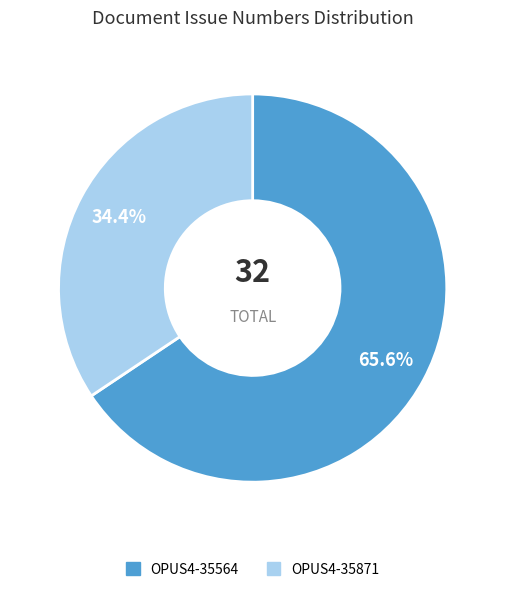

Does any single category account for the majority?

Yes